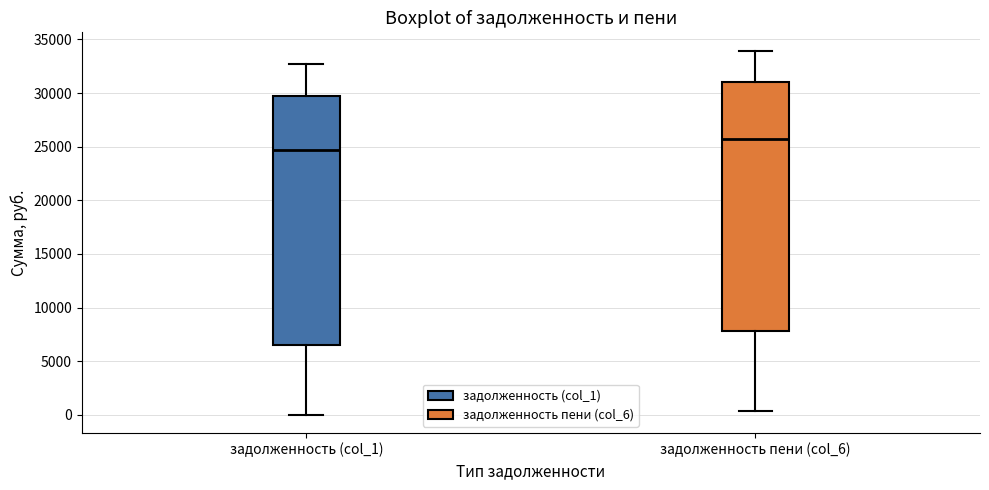

Reading left to right, transcribe this box plot: for each box, give where its median line is, the range the box spans, and where its two whiskers end, as read against the y-axis. The values are not printed on the chart, so give them approximately, as read against the axis.

задолженность (col_1): median 24500, box 6500 to 29500, whiskers 0 to 32500
задолженность пени (col_6): median 25500, box 8000 to 31000, whiskers 500 to 34000